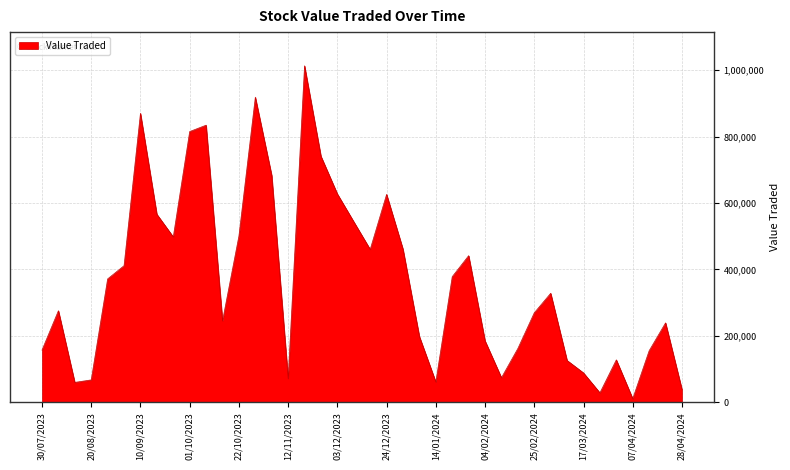

Does the chart display data point markers on the line(s)?

No